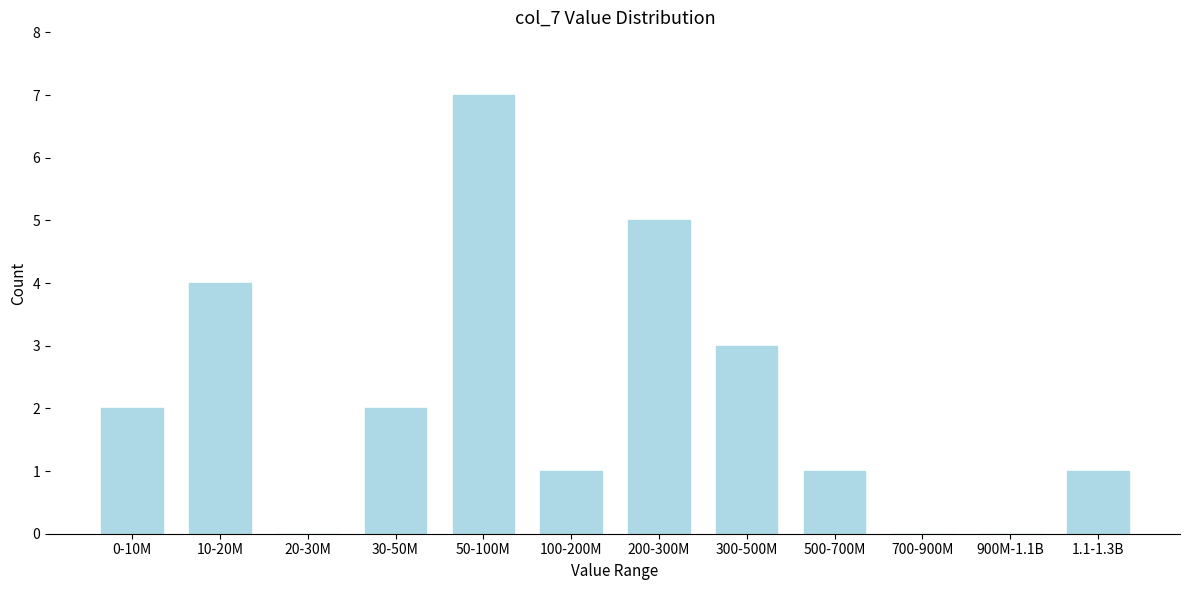

Reading left to right, what are all the values shown in this chart?

0-10M=2	10-20M=4	20-30M=0	30-50M=2	50-100M=7	100-200M=1	200-300M=5	300-500M=3	500-700M=1	700-900M=0	900M-1.1B=0	1.1-1.3B=1